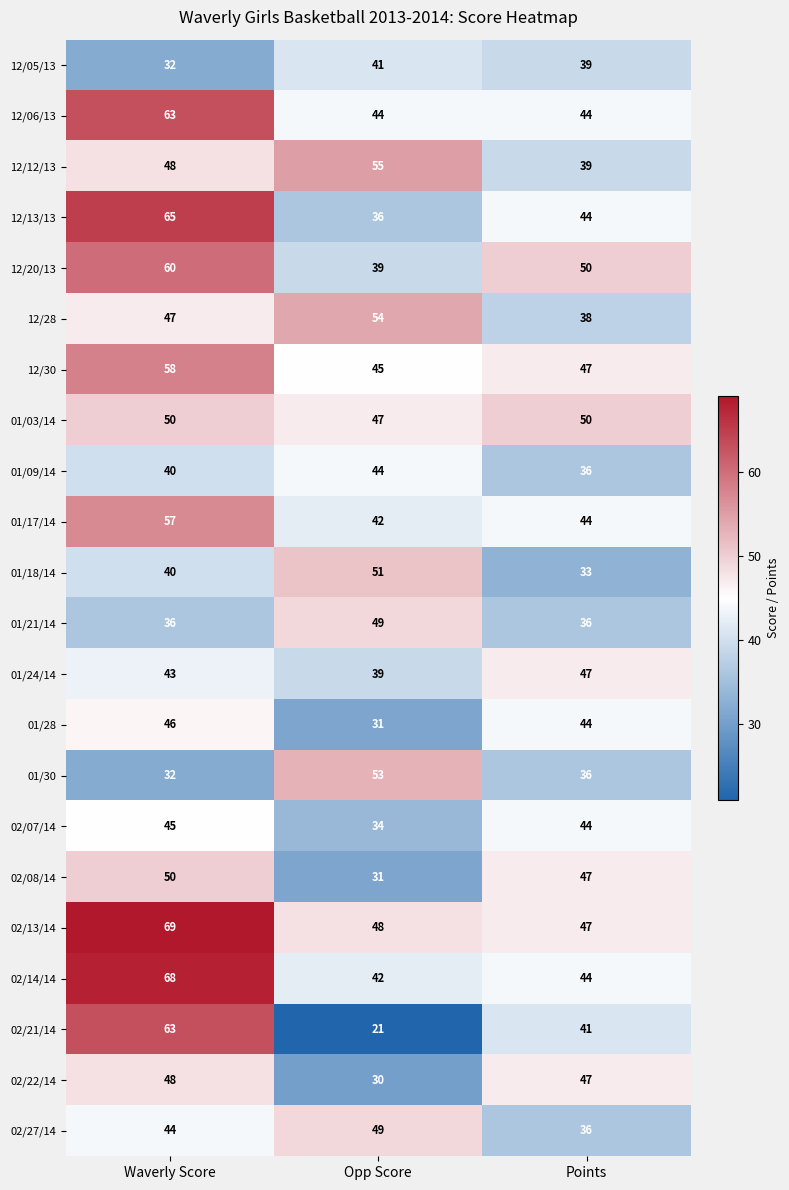

Which label corresponds to the largest value in the chart?

Waverly Score